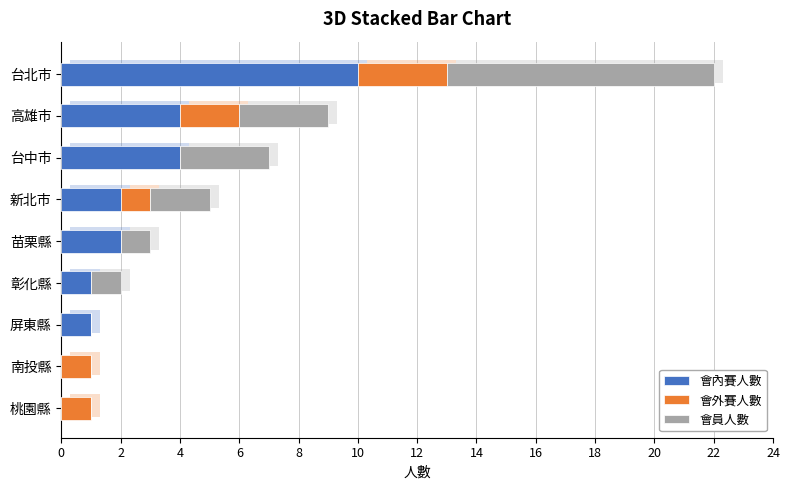

Which series has the largest total across all categories?

會內賽人數